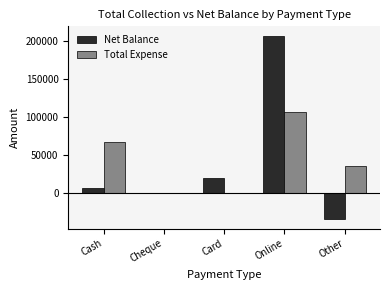

Read the Total Expense value at Cash.

66600